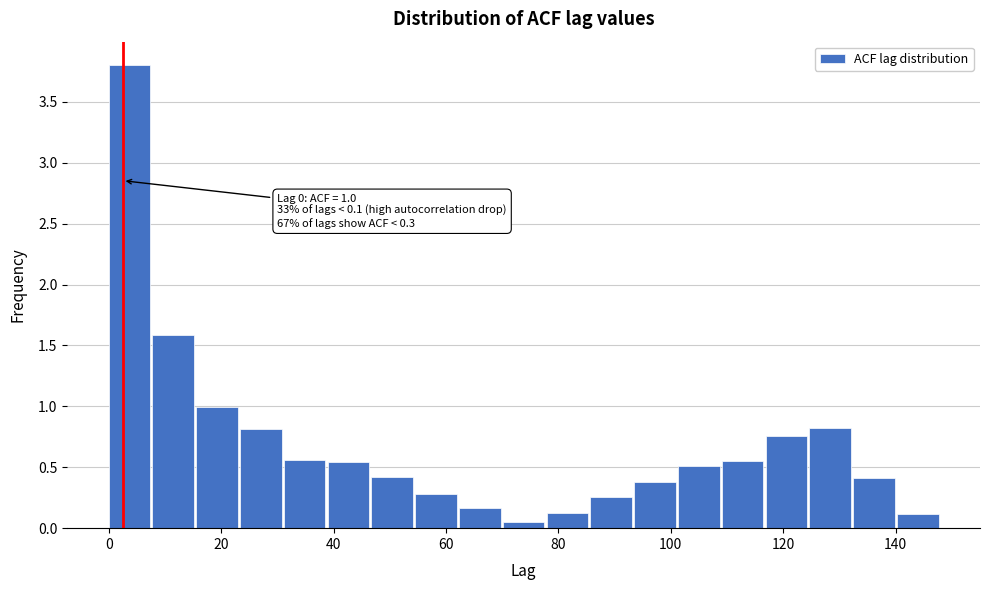

Around what value on the x-axis is the tallest bar? Give the approximate position of its centre, as read against the axis.

4